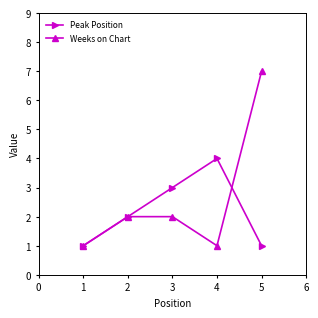

Which series has the widest spread of values?

Weeks on Chart